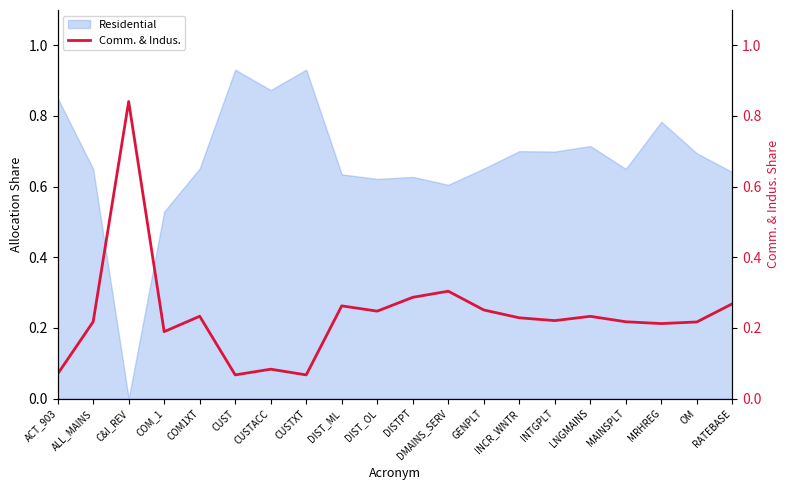

Rank the categories by value from lowest to highest.

CUST, CUSTXT, ACT_903, CUSTACC, COM_1, MRHREG, OM, ALL_MAINS, MAINSPLT, INTGPLT, INCR_WNTR, LNGMAINS, COM1XT, DIST_OL, GENPLT, DIST_ML, RATEBASE, DISTPT, DMAINS_SERV, C&I_REV